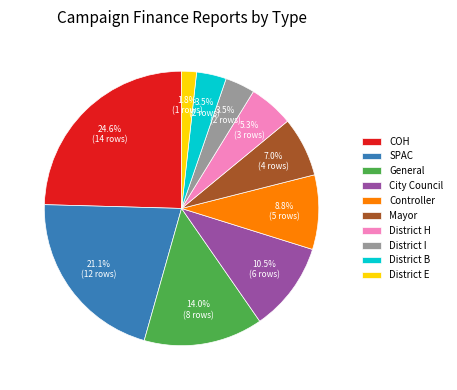

Does any single category account for the majority?

No